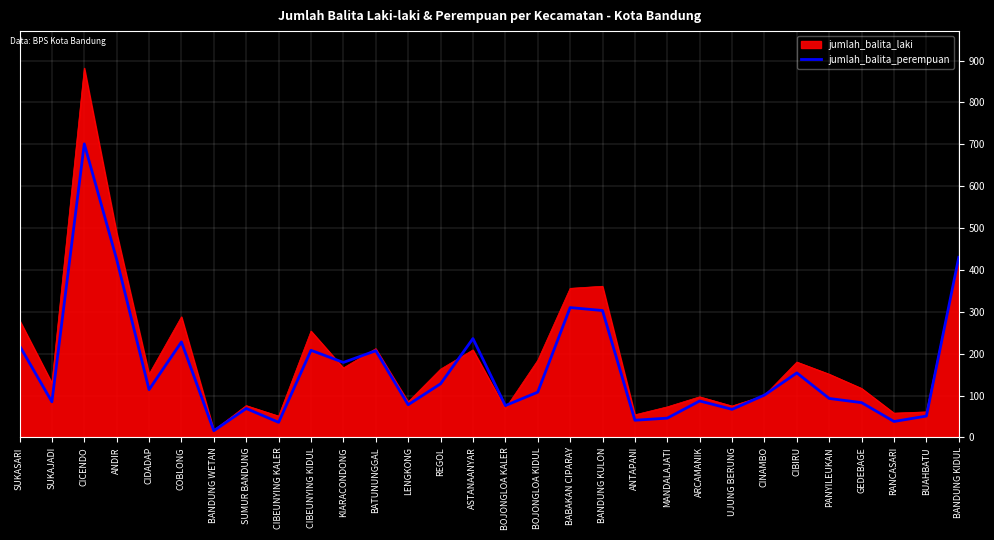

What is the spread (max minus min) of values at CIBEUNYING KIDUL?

46